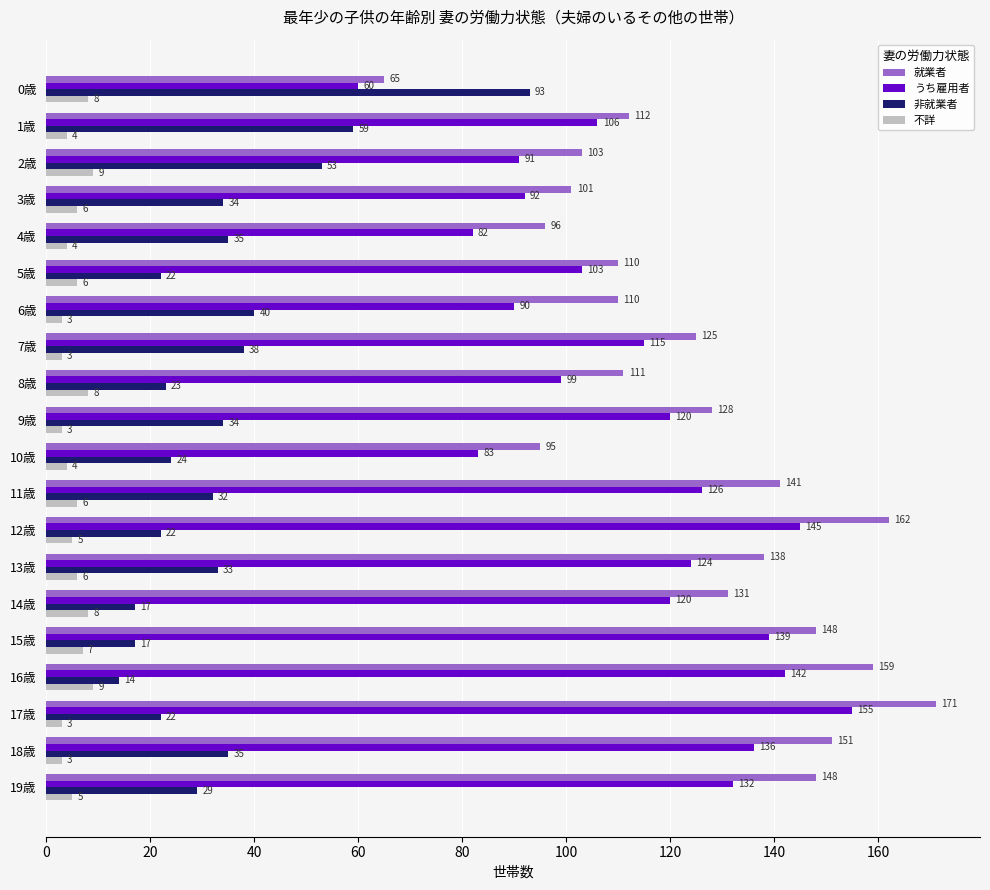

At which category does the chart reach its peak across all series?

17歳